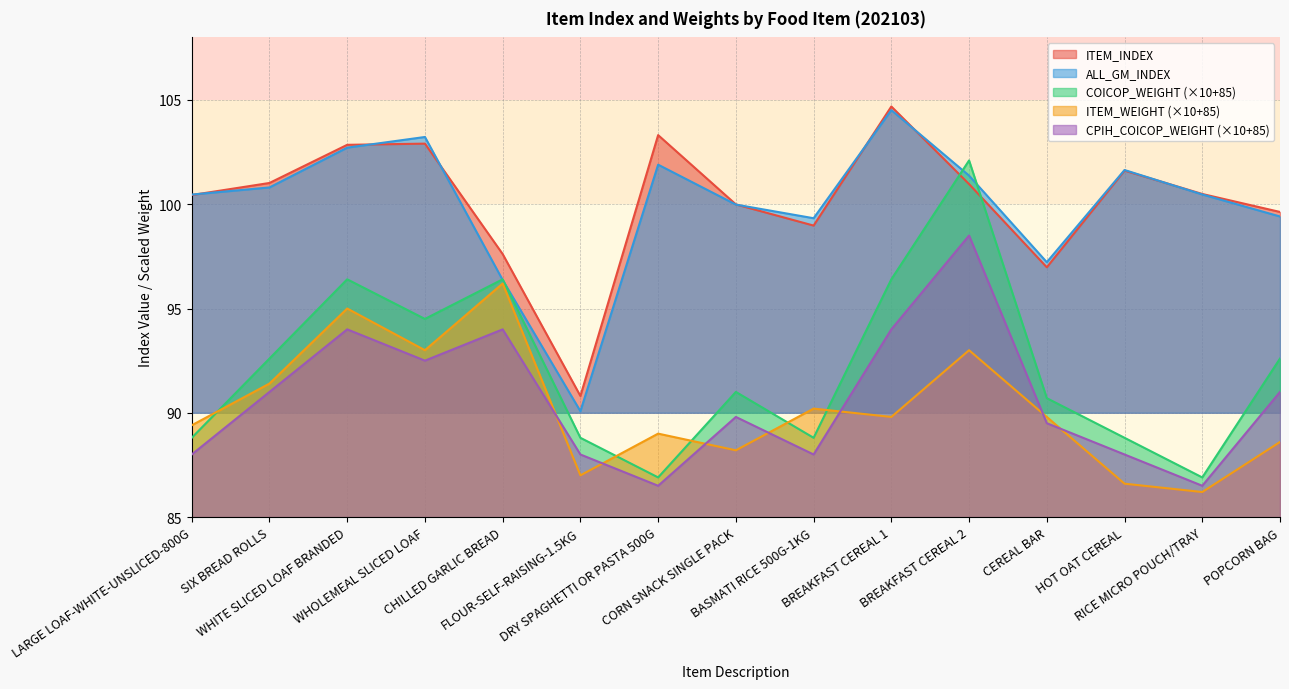

List the labels in order of ITEM_INDEX value, largest first.

BREAKFAST CEREAL 1, DRY SPAGHETTI OR PASTA 500G, WHOLEMEAL SLICED LOAF, WHITE SLICED LOAF BRANDED, HOT OAT CEREAL, SIX BREAD ROLLS, BREAKFAST CEREAL 2, RICE MICRO POUCH/TRAY, LARGE LOAF-WHITE-UNSLICED-800G, CORN SNACK SINGLE PACK, POPCORN BAG, BASMATI RICE 500G-1KG, CHILLED GARLIC BREAD, CEREAL BAR, FLOUR-SELF-RAISING-1.5KG